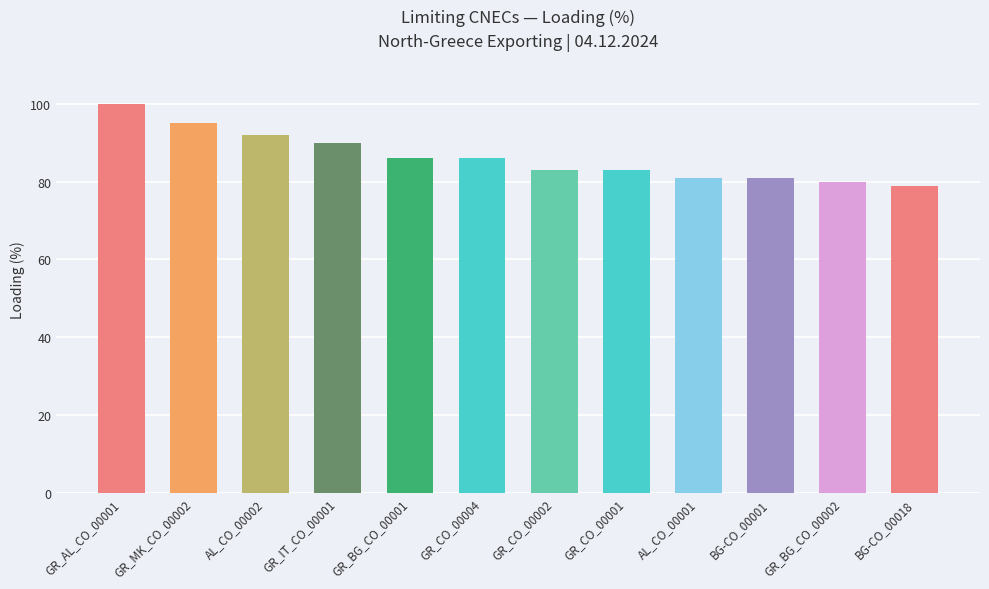

Reading right to left, what are all the values shown in this chart?

79	80	81	81	83	83	86	86	90	92	95	100